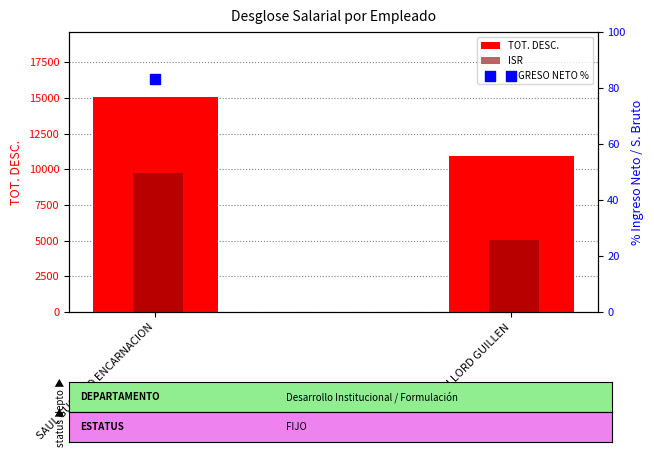

At which category is the sum across all series the highest?

SAUL GUSTAVO ENCARNACION